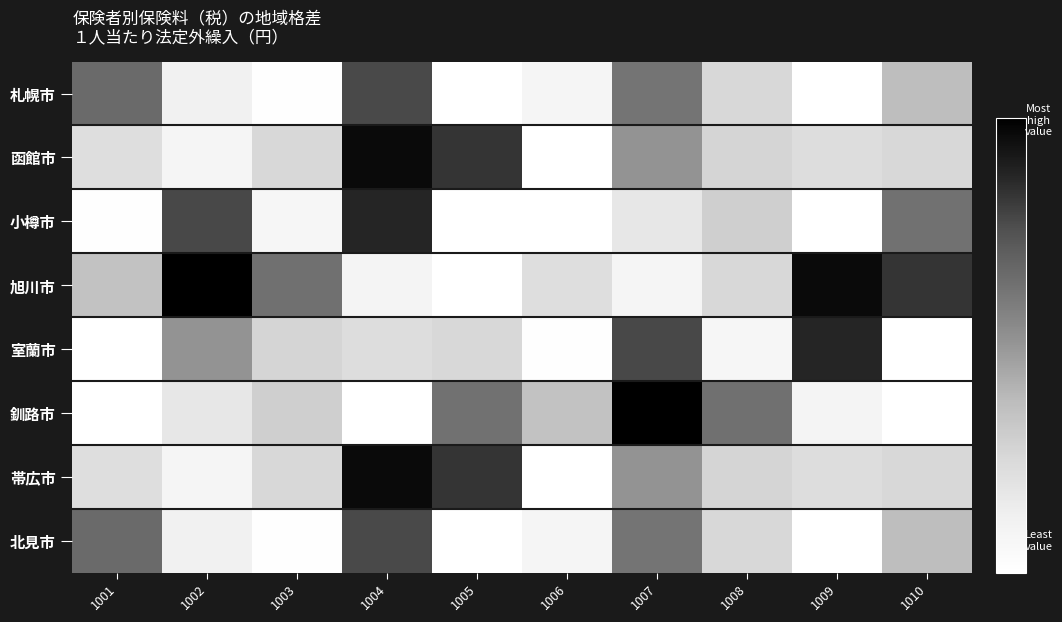

Reading left to right, transcribe all the data shown in this chart.

札幌市: 1001=9623.7	1002=1661.6	1003=75.1	1004=11269.4	1005=0.0	1006=1208.8	1007=9052.2	1008=3696.7	1009=0.0	1010=5423.8
函館市: 1001=3209.1	1002=1207.1	1003=3656.9	1004=14093.4	1005=12118.3	1006=0.0	1007=7459.9	1008=3892.4	1009=3296.7	1010=3685.2
小樽市: 1001=141.2	1002=11349.8	1003=1053.3	1004=12762.8	1005=0.0	1006=0.0	1007=2490.5	1008=4299.2	1009=0.0	1010=9204.2
旭川市: 1001=5139.1	1002=14624.9	1003=9278.8	1004=1288.8	1005=0.0	1006=3209.1	1007=1207.1	1008=3656.9	1009=14093.4	1010=12118.3
室蘭市: 1001=0.0	1002=7459.9	1003=3892.4	1004=3296.7	1005=3685.2	1006=141.2	1007=11349.8	1008=1053.3	1009=12762.8	1010=0.0
釧路市: 1001=0.0	1002=2490.5	1003=4299.2	1004=0.0	1005=9204.2	1006=5139.1	1007=14624.9	1008=9278.8	1009=1288.8	1010=0.0
帯広市: 1001=3209.1	1002=1207.1	1003=3656.9	1004=14093.4	1005=12118.3	1006=0.0	1007=7459.9	1008=3892.4	1009=3296.7	1010=3685.2
北見市: 1001=9623.7	1002=1661.6	1003=75.1	1004=11269.4	1005=0.0	1006=1208.8	1007=9052.2	1008=3696.7	1009=0.0	1010=5423.8